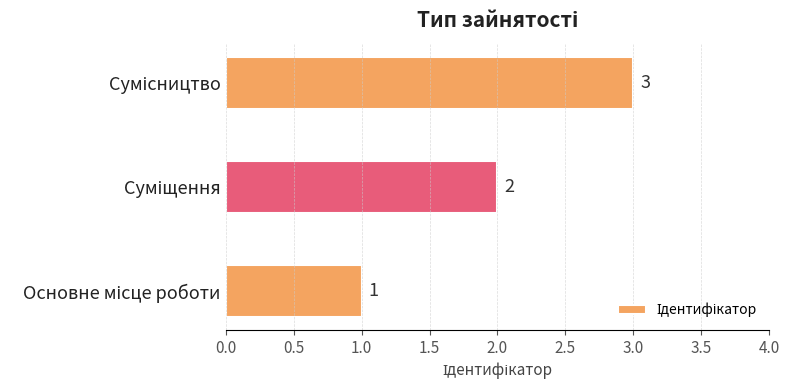

What is the greatest value displayed?

3